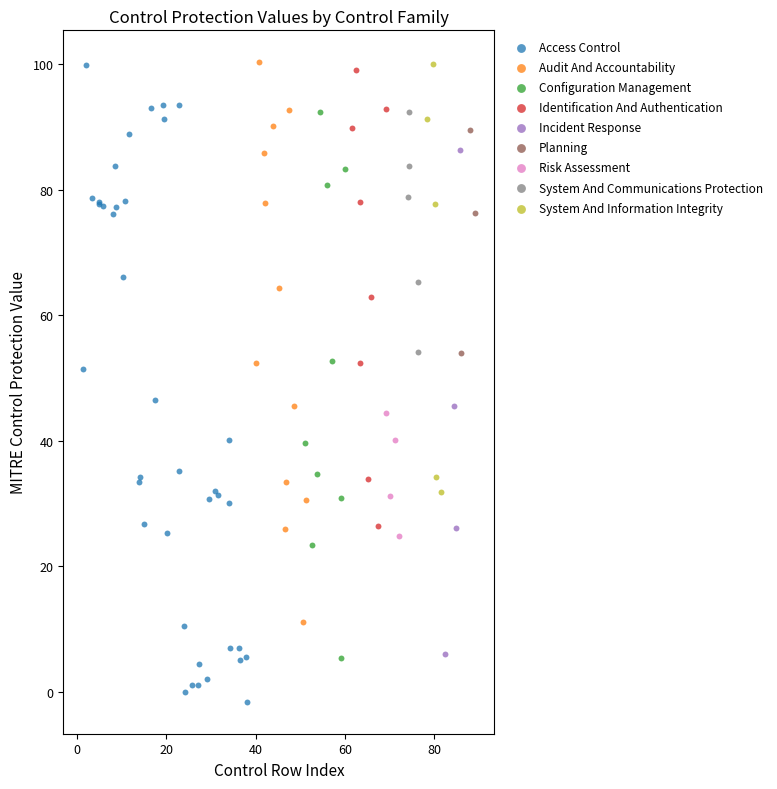

Which series contains the lowest Y value?

Access Control